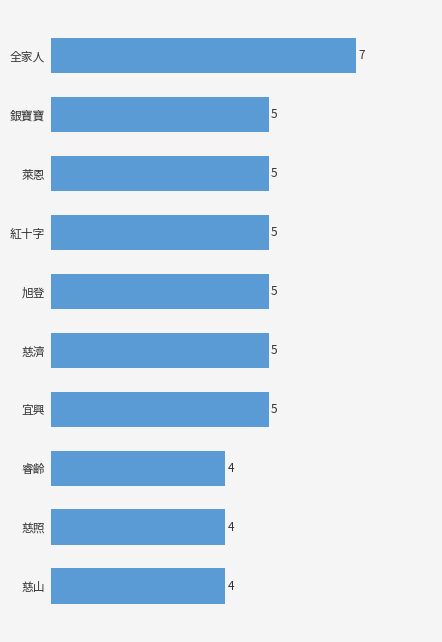

Is it true that the value at 睿齡 is 4?

True